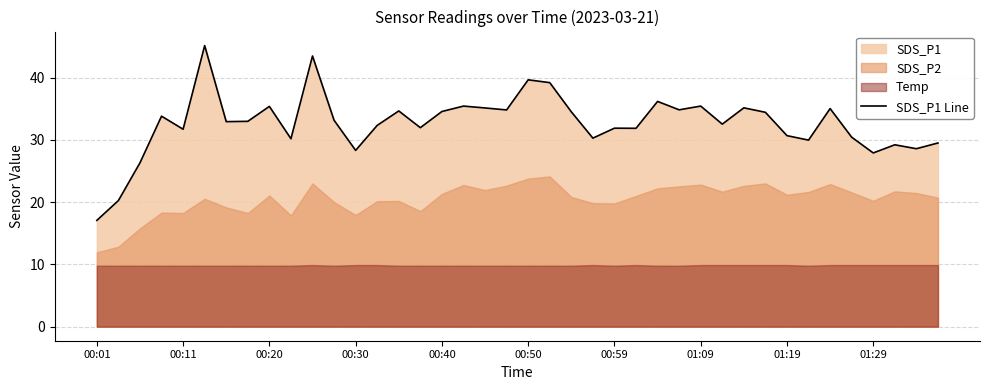

Which category has the lowest value in the SDS_P1 Line series?

00:01